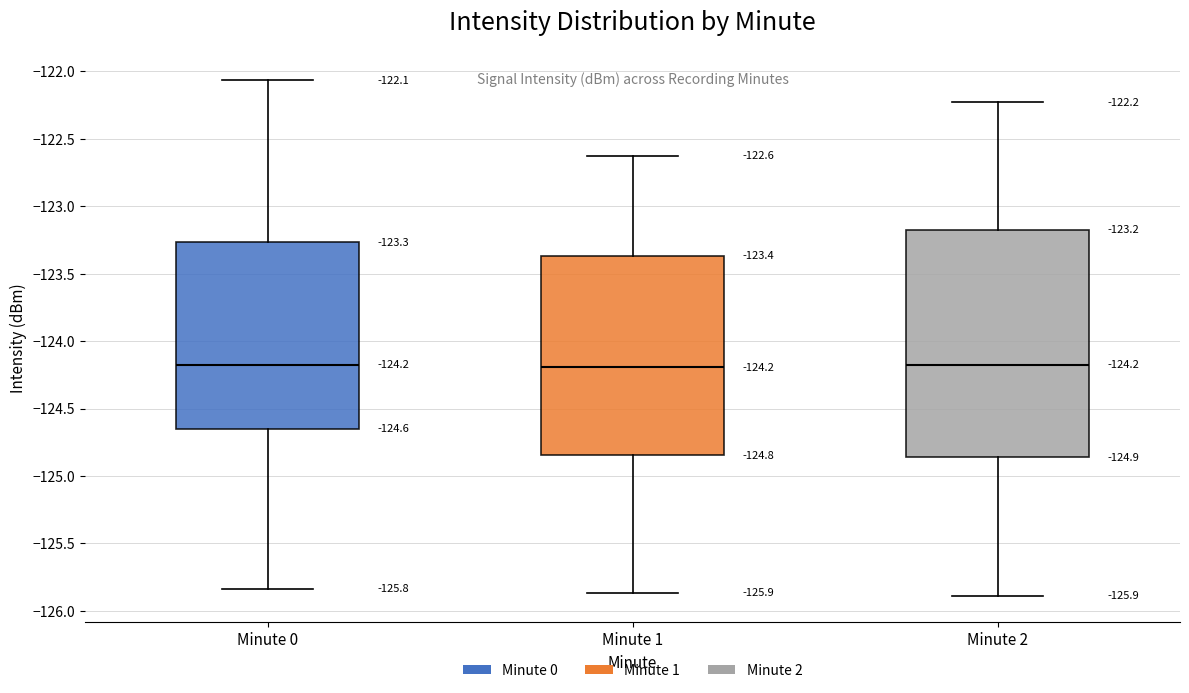

Which box is the tallest, from its lower edge to its upper edge?

Minute 2